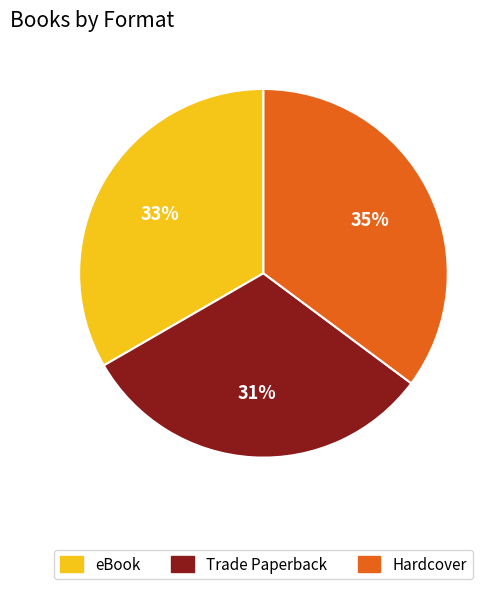

Do Hardcover and Trade Paperback together represent more than half of the pie?

Yes